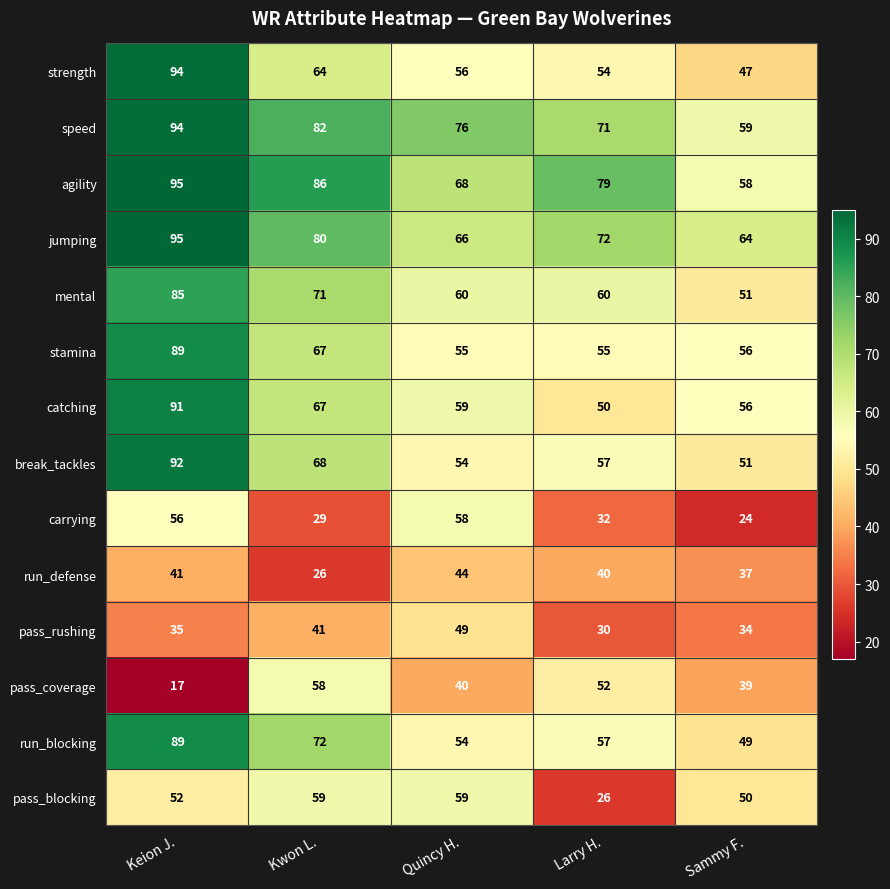

What is the difference between the highest and lowest values at Kwon L.?

60